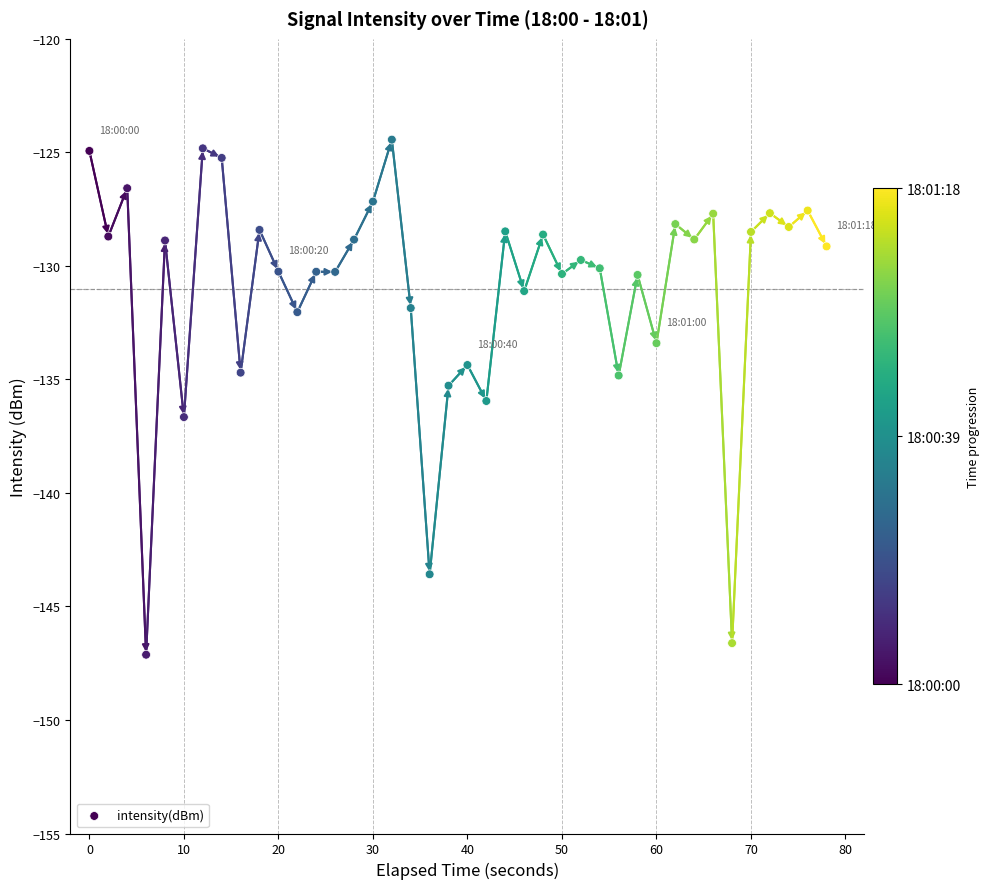

What is the range of Y values (max minus min)?

22.7